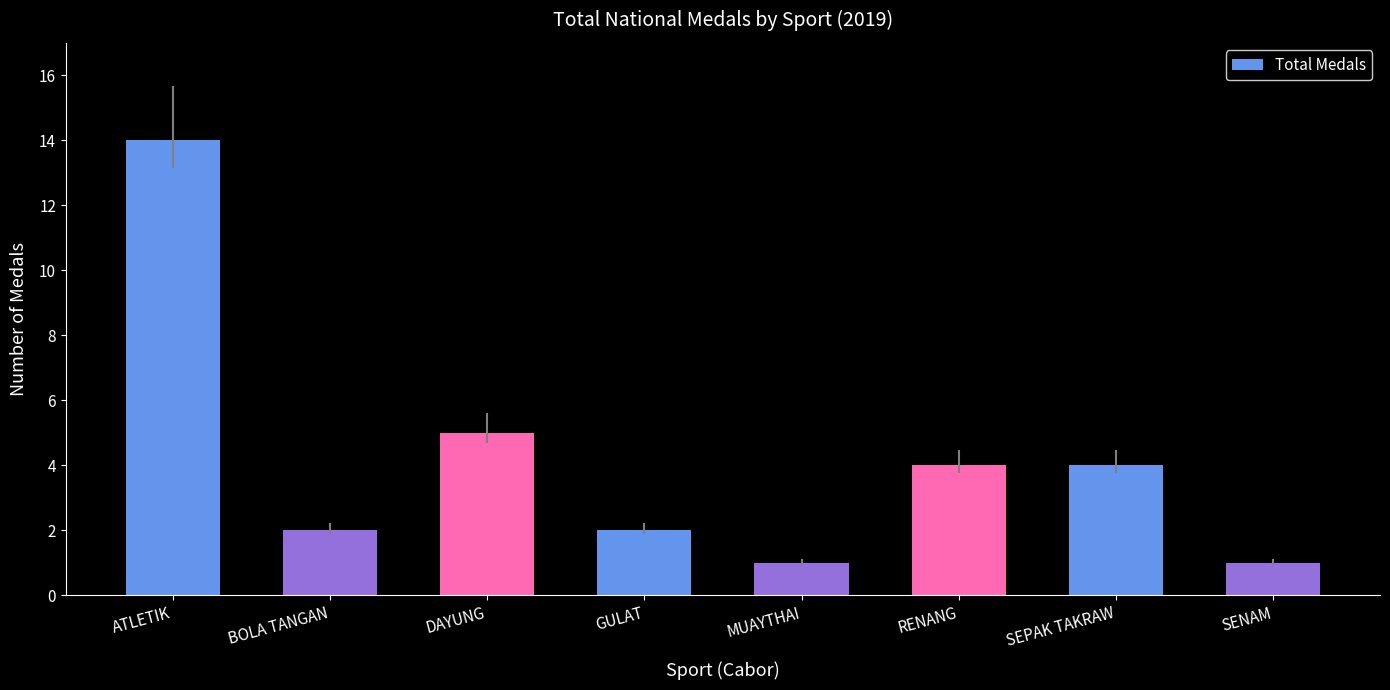

Which label corresponds to the largest value in the chart?

ATLETIK